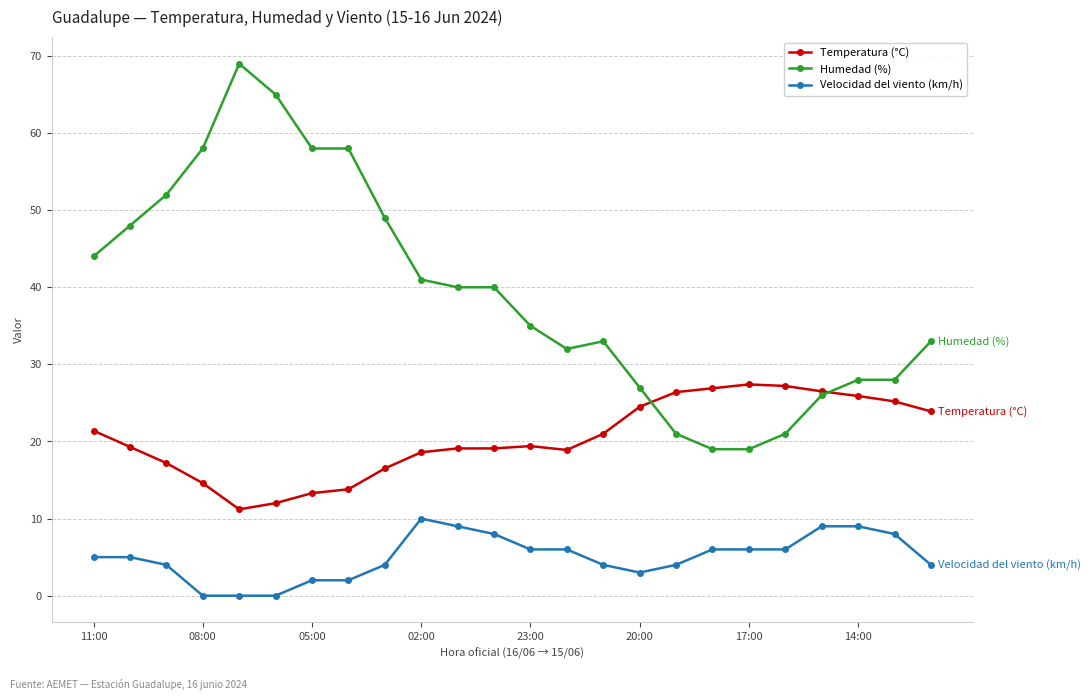

Rank the series by their average value, from lowest to highest.

Velocidad del viento (km/h), Temperatura (°C), Humedad (%)